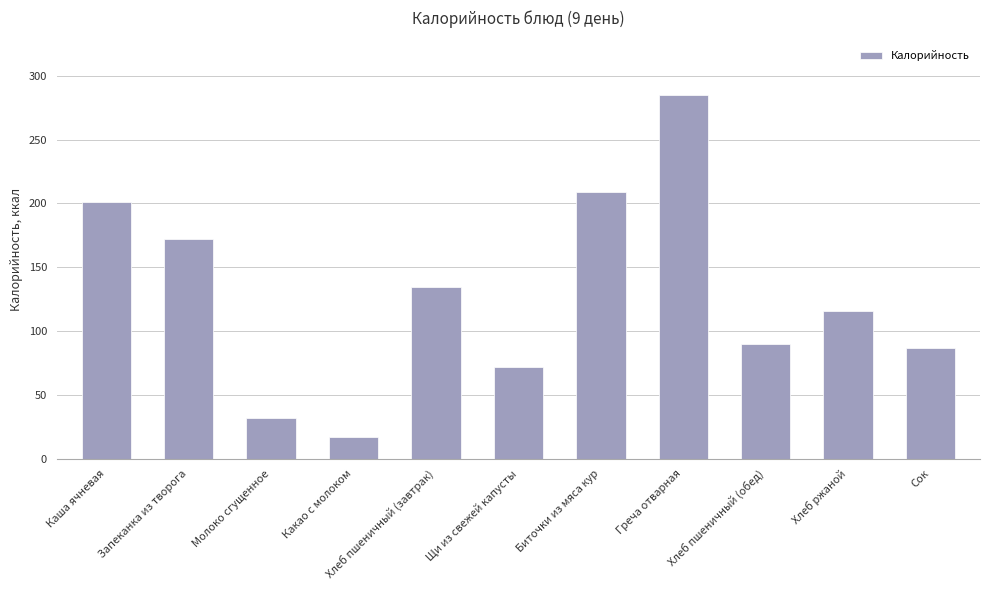

The chart shows a value of 201.1 at Каша ячневая. True or false?

True